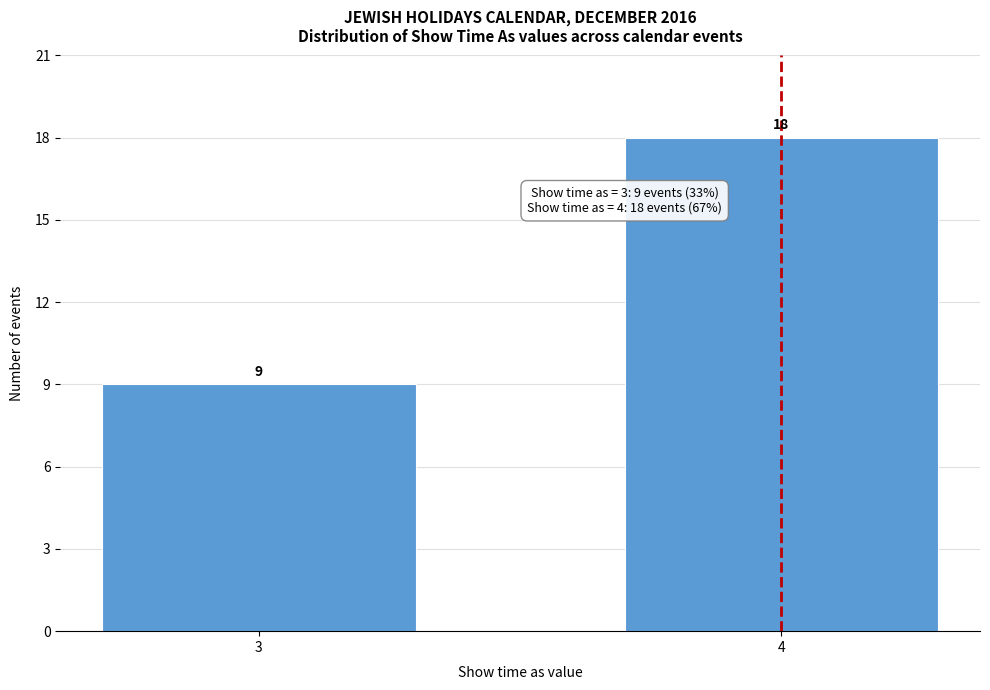

Reading right to left, extract all data points from this chart.

18	9